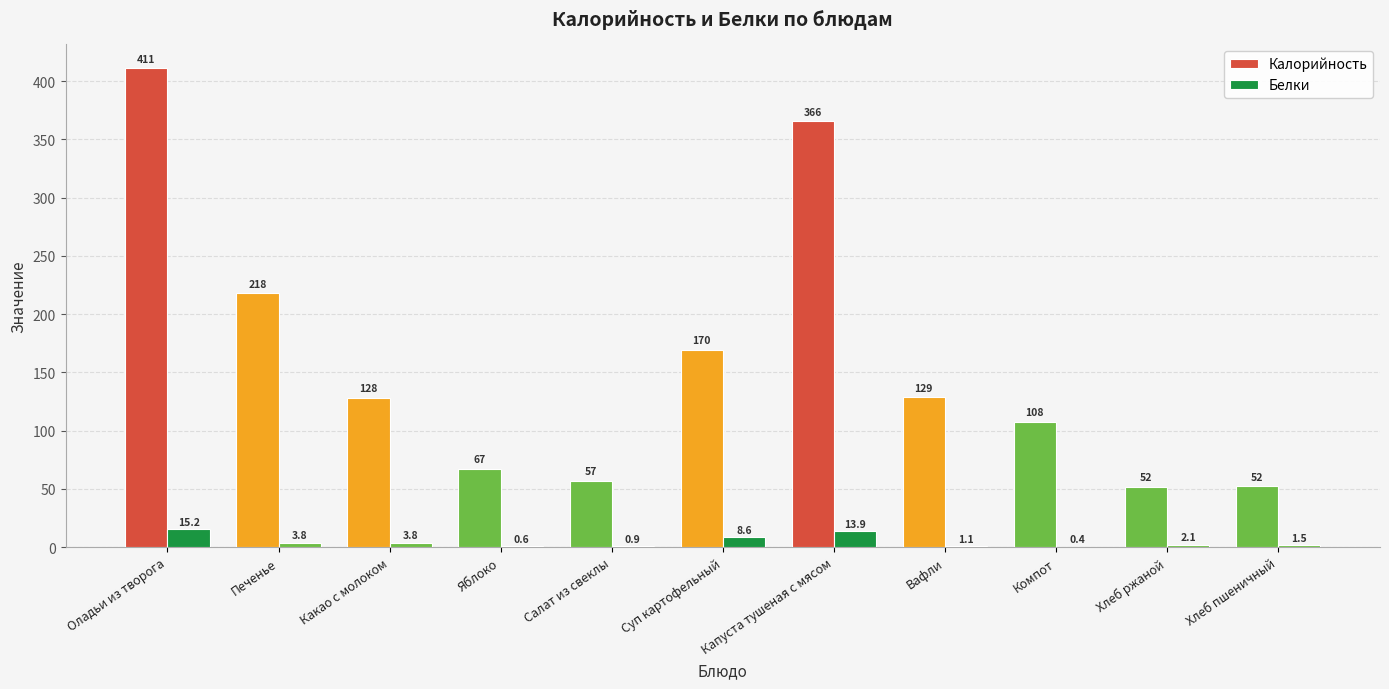

How many values in the Белки series exceed 2?

6